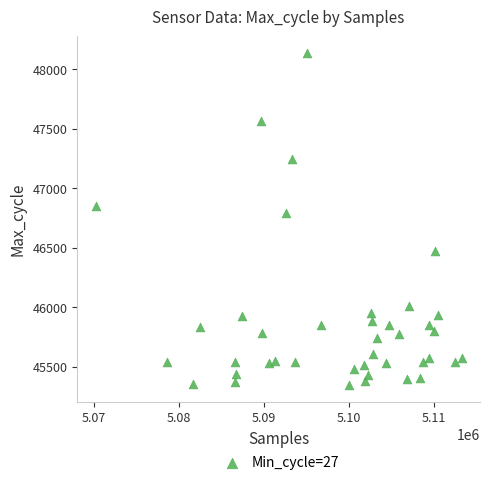

What is the range of X values (max minus min)?

43114